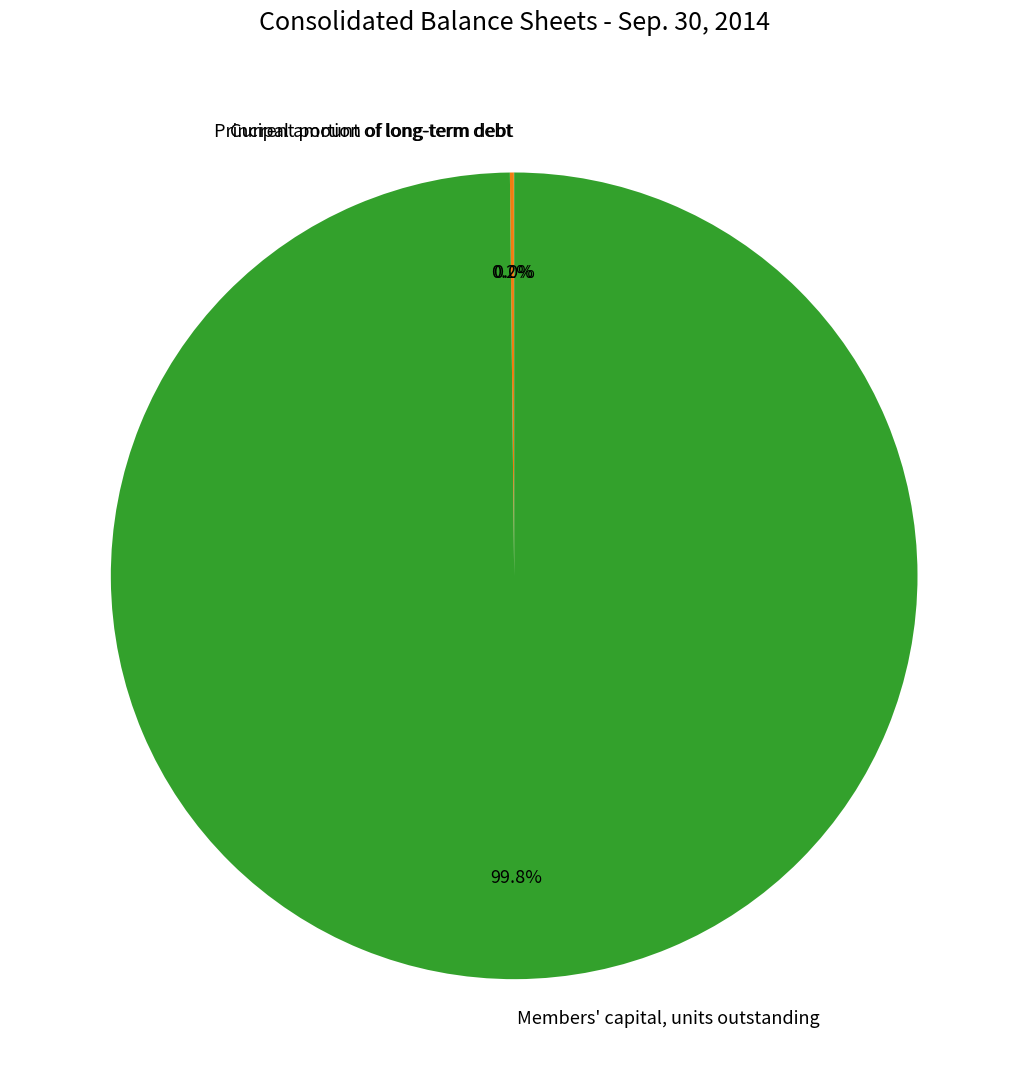

What is the largest slice in the pie chart?

Members' capital, units outstanding